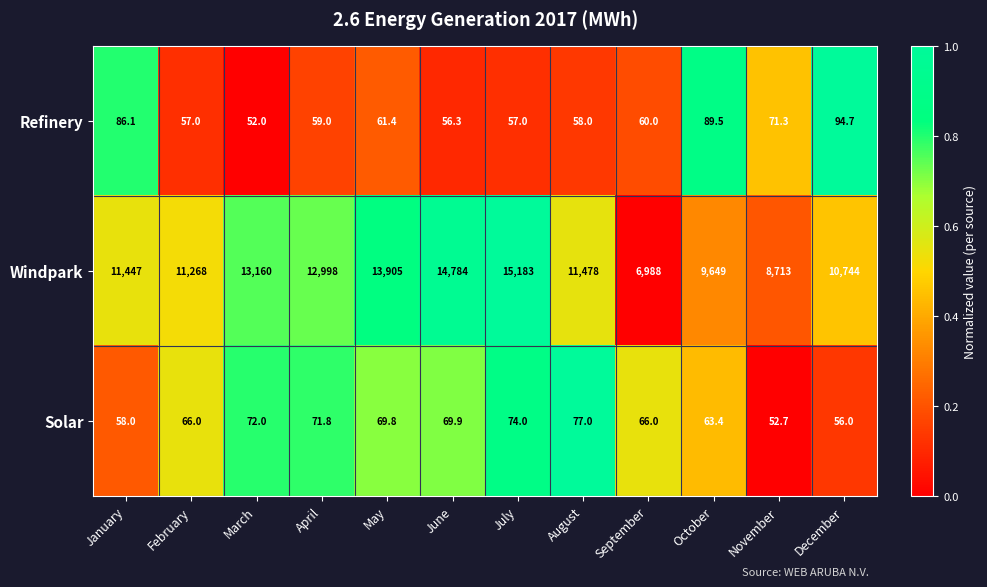

What is the minimum value shown in the chart?

52.0